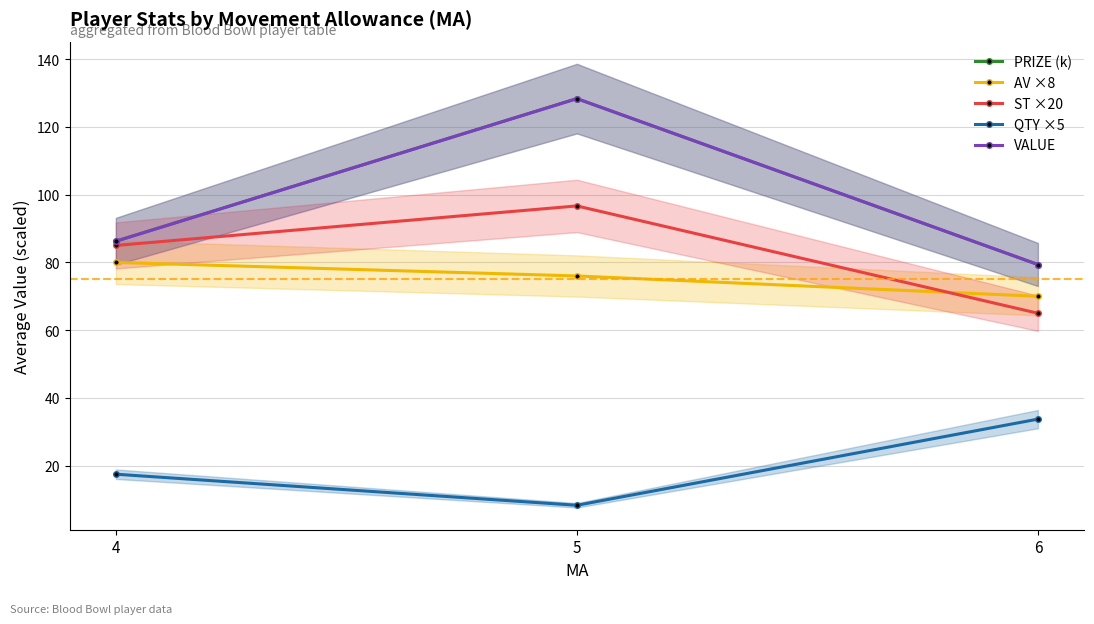

Does the chart have visible grid lines?

Yes